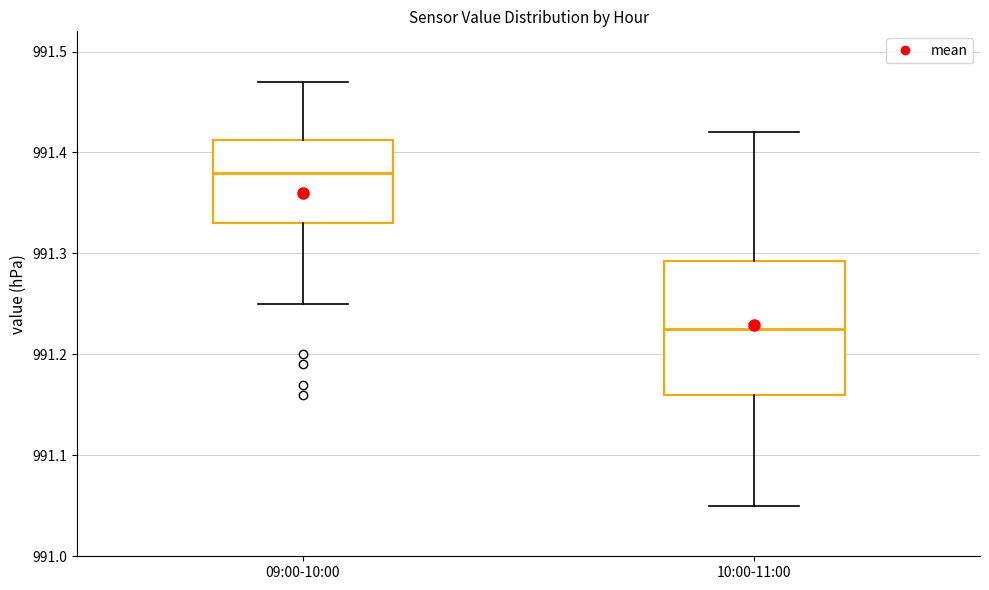

Reading left to right, read every box against the y-axis: the position of its median line, the range the box covers, and the ends of its whiskers. The values are not printed on the chart, so give them approximately, as read against the axis.

09:00-10:00: median 991.38, box 991.33 to 991.41, whiskers 991.25 to 991.47
10:00-11:00: median 991.23, box 991.16 to 991.29, whiskers 991.05 to 991.42